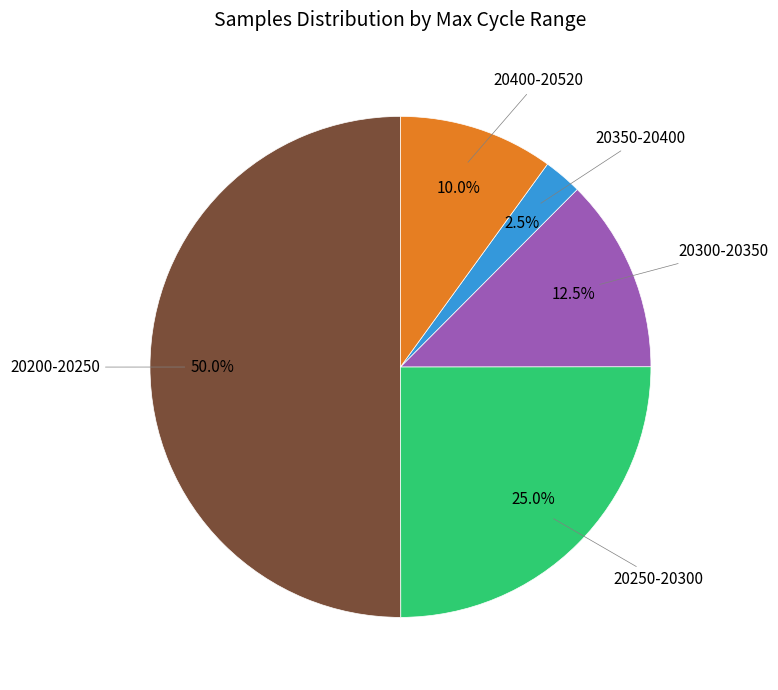

To the nearest percent, what is the average slice percentage?

20%